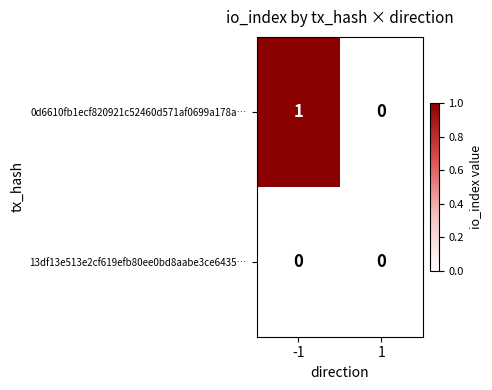

Reading left to right, extract all data points from this chart.

0d6610fb1ecf820921c52460d571af0699a178a…: -1=1	1=0
13df13e513e2cf619efb80ee0bd8aabe3ce6435…: -1=0	1=0